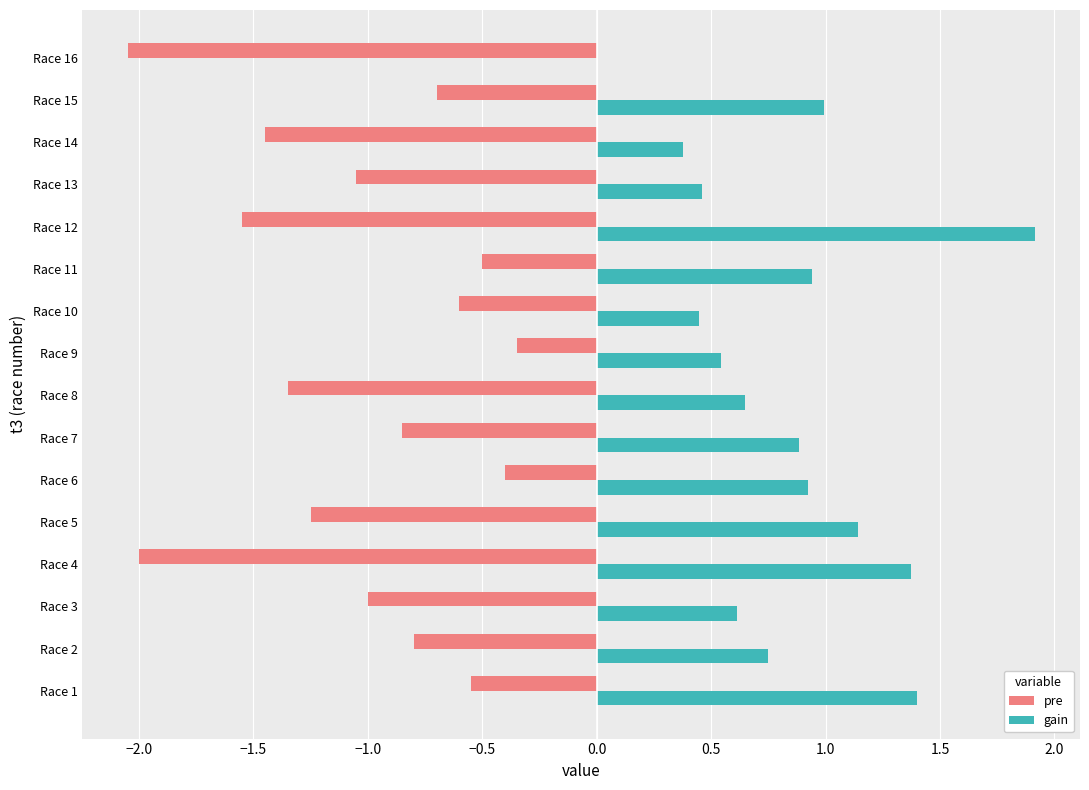

Between Race 7 and Race 8, which series saw the biggest shift?

pre